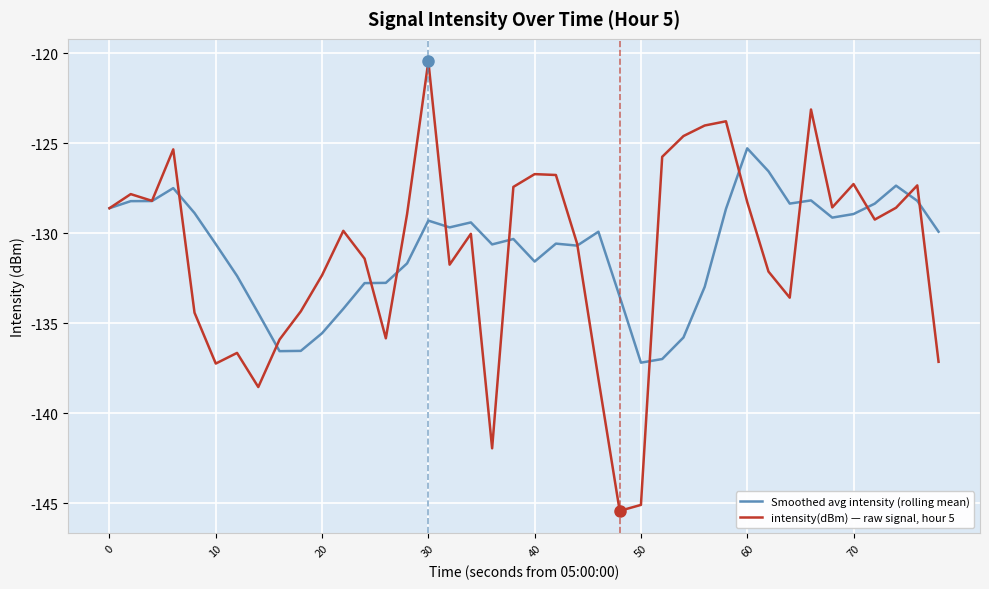

Which series ends up on top after the final intersection of Smoothed avg intensity (rolling mean) and intensity(dBm) — raw signal, hour 5?

Smoothed avg intensity (rolling mean)